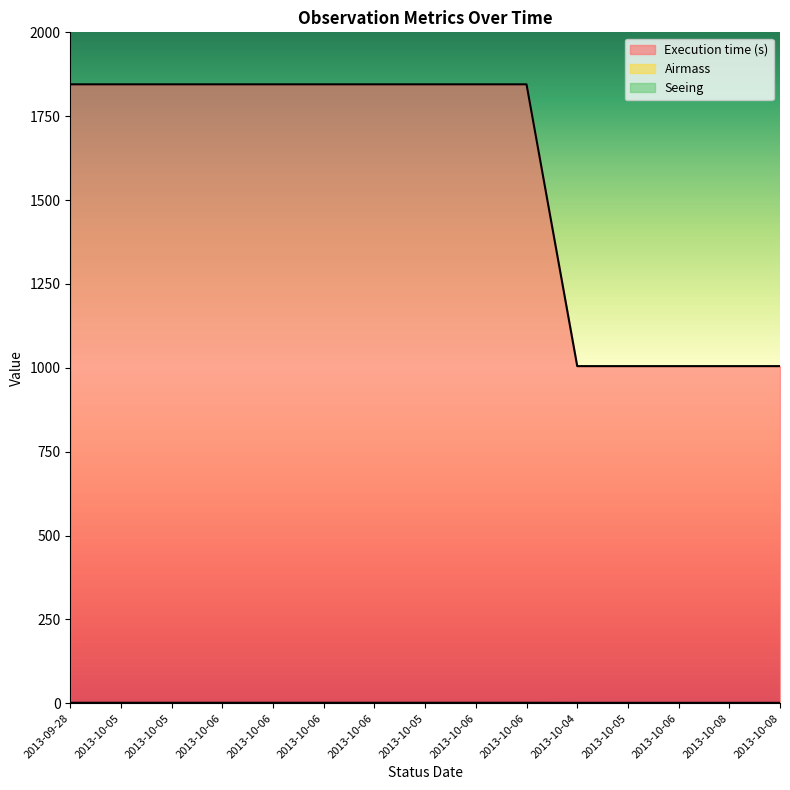

True or false: Seeing and Execution time (s) cross at least once.

False